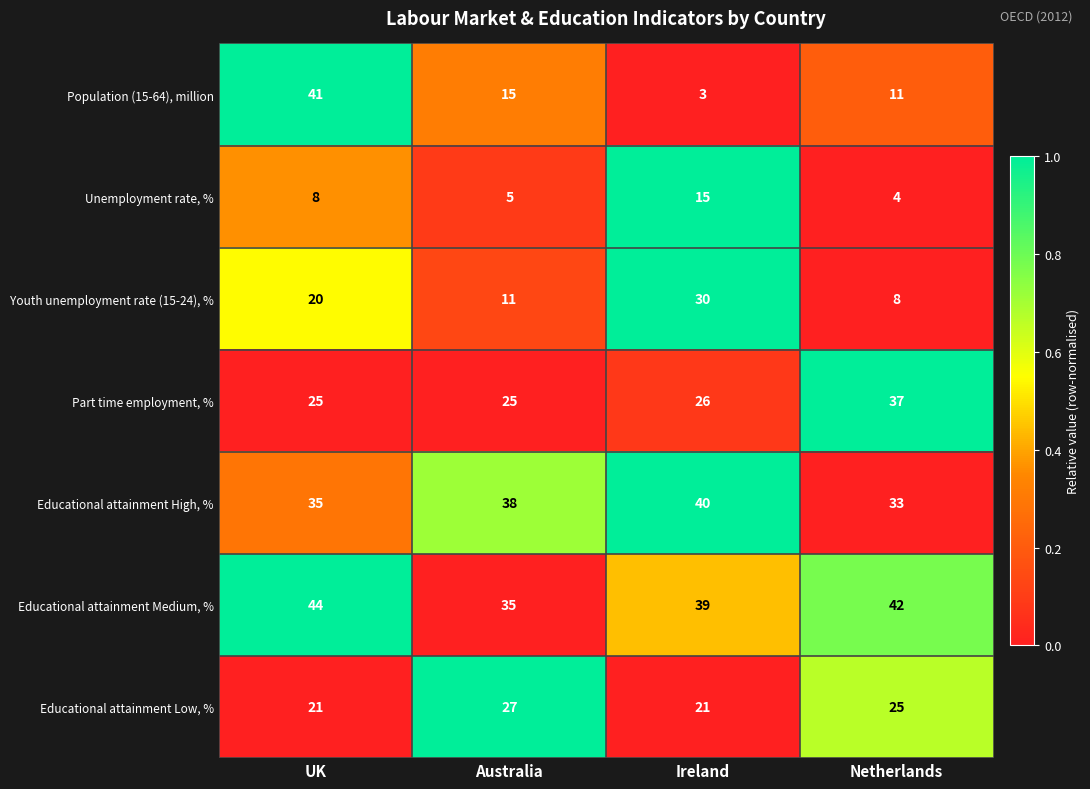

Reading left to right, transcribe all the data shown in this chart.

Population (15-64), million: UK=41	Australia=15	Ireland=3	Netherlands=11
Unemployment rate, %: UK=8	Australia=5	Ireland=15	Netherlands=4
Youth unemployment rate (15-24), %: UK=20	Australia=11	Ireland=30	Netherlands=8
Part time employment, %: UK=25	Australia=25	Ireland=26	Netherlands=37
Educational attainment High, %: UK=35	Australia=38	Ireland=40	Netherlands=33
Educational attainment Medium, %: UK=44	Australia=35	Ireland=39	Netherlands=42
Educational attainment Low, %: UK=21	Australia=27	Ireland=21	Netherlands=25